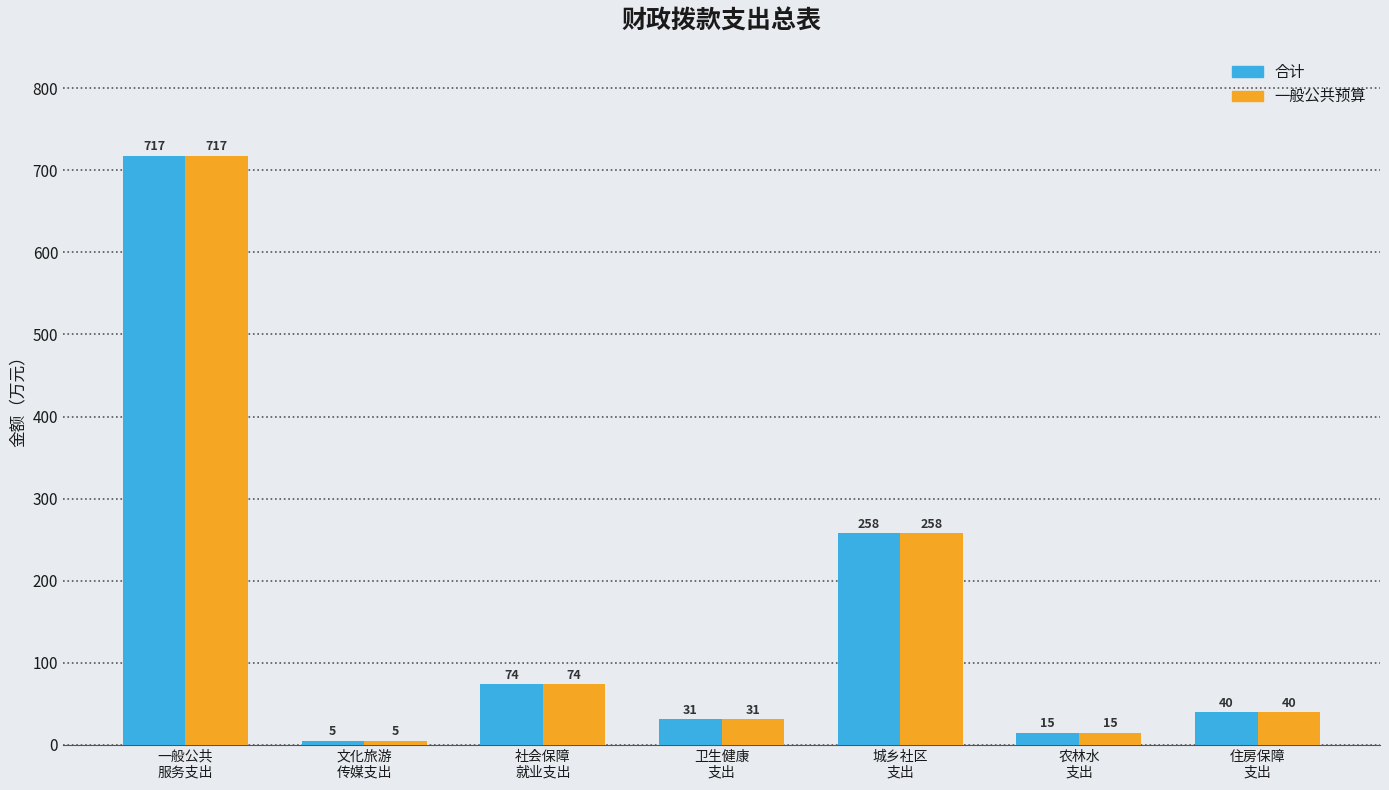

True or false: 一般公共预算 has a value of 717.5 at 一般公共
服务支出.

True